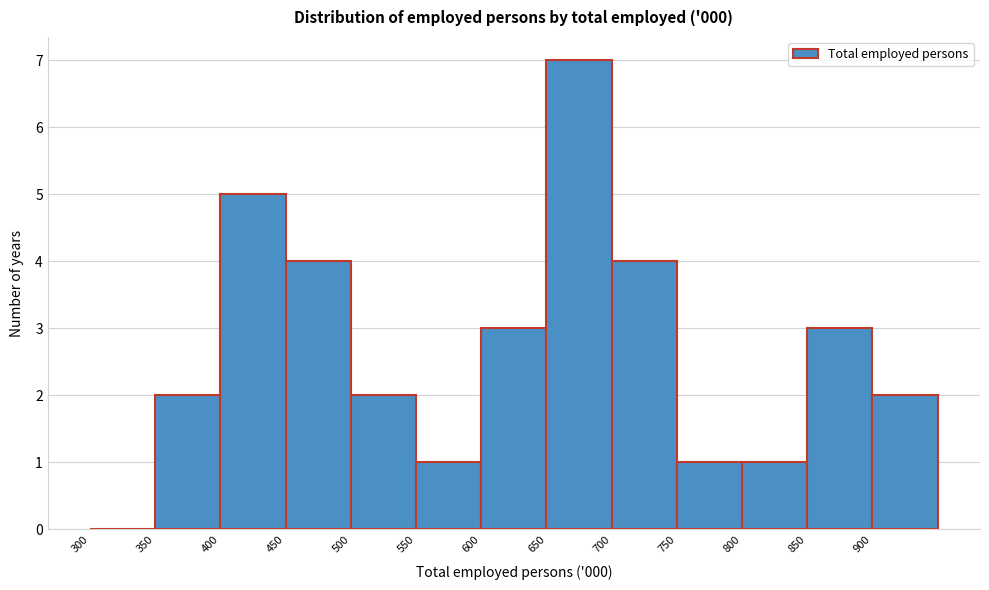

Which range on the x-axis has the tallest bar?

650 to 700